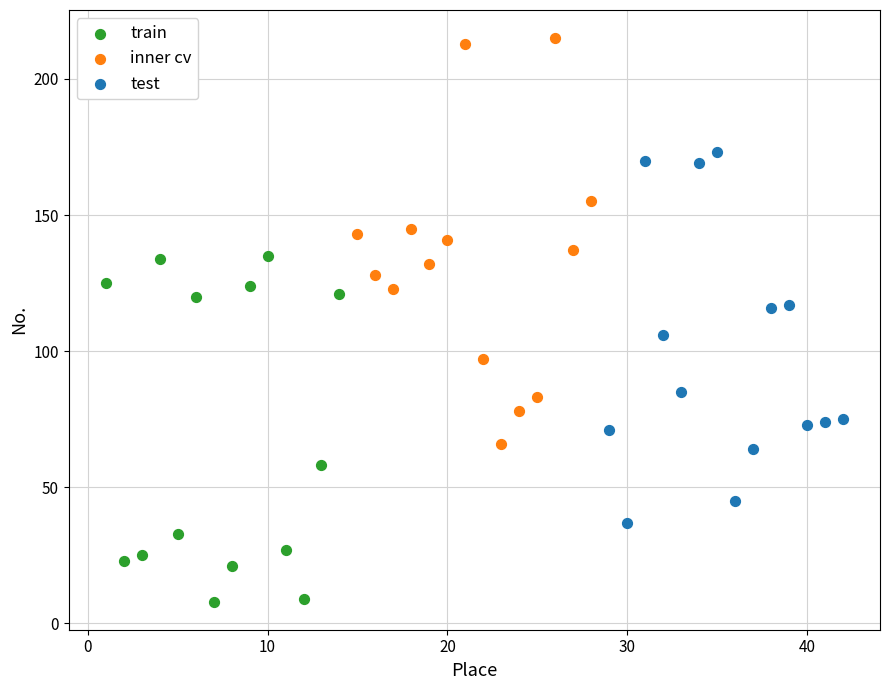

What are all the series names shown in the legend?

train, inner cv, test